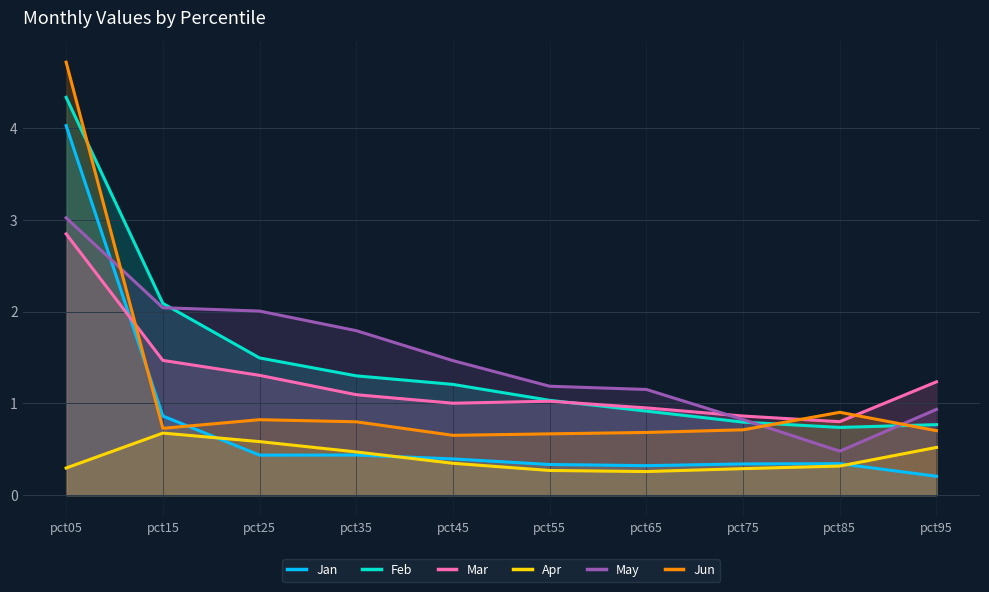

Rank the series at pct45 from highest to lowest value.

May, Feb, Mar, Jun, Jan, Apr